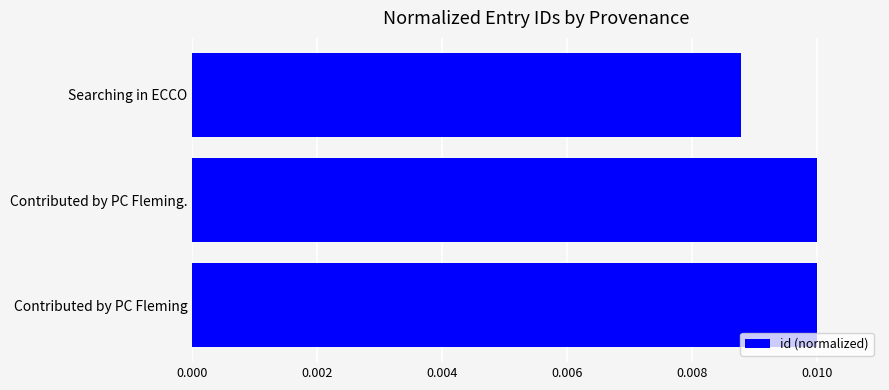

Where is the data nearest to the value 0?

Searching in ECCO